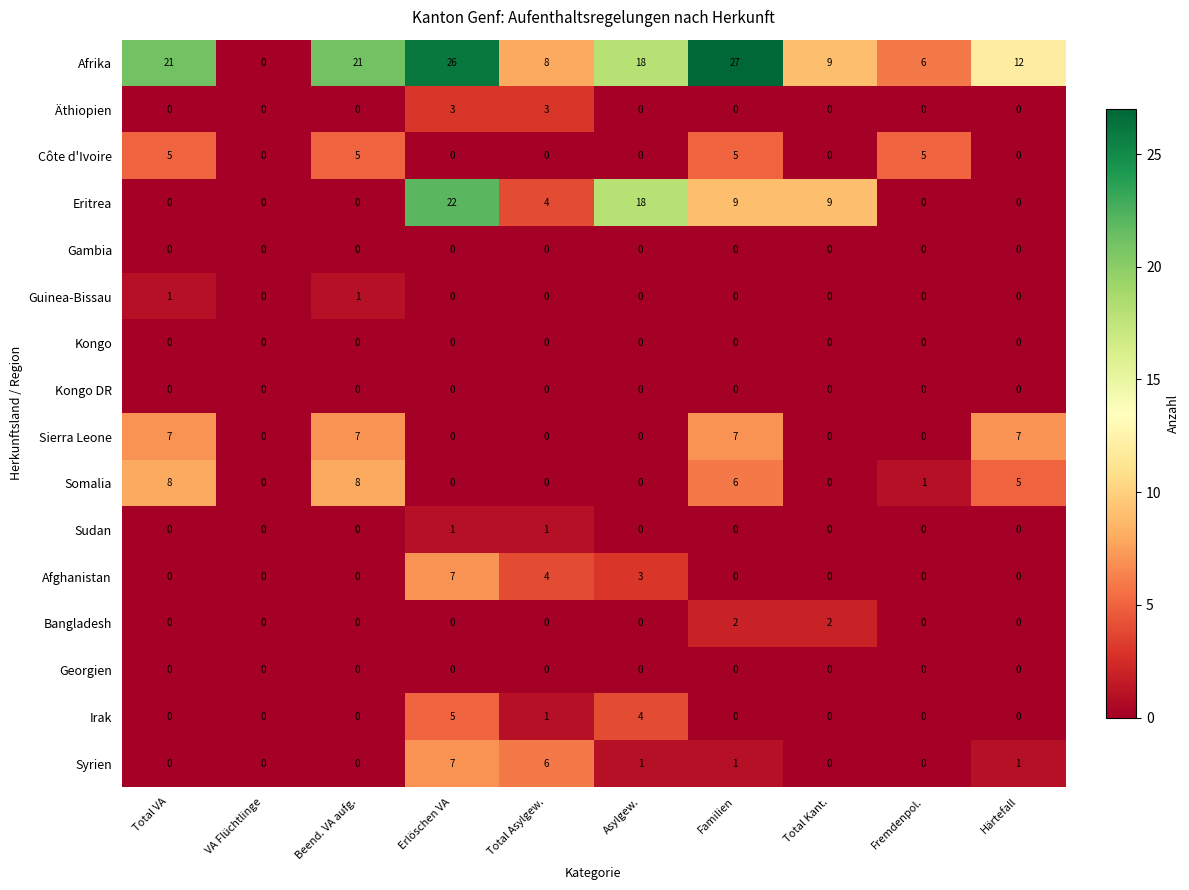

At which label does Somalia first exceed 1?

Total VA